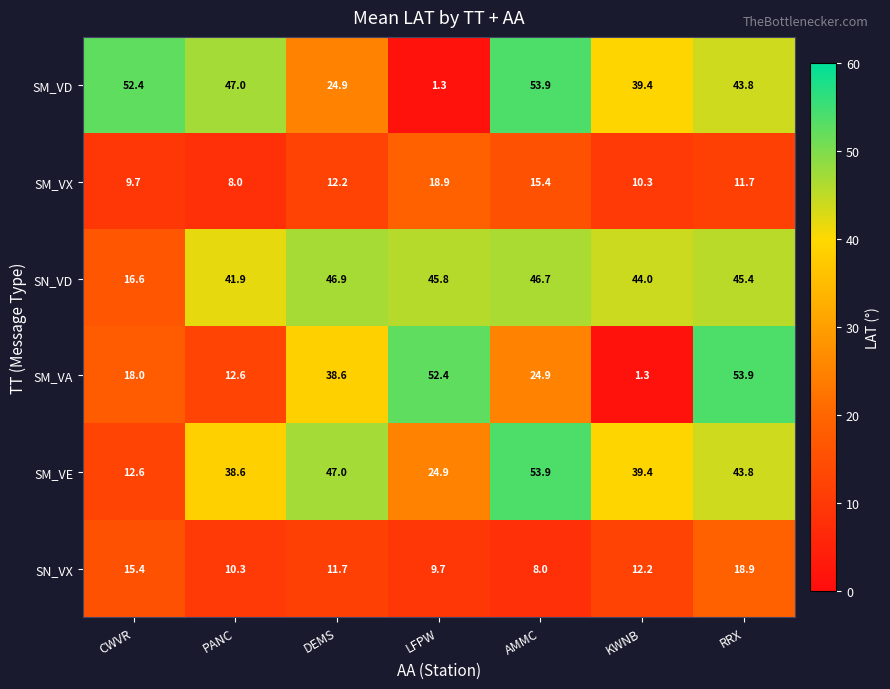

The value of SM_VE at AMMC is 53.9. True or false?

True